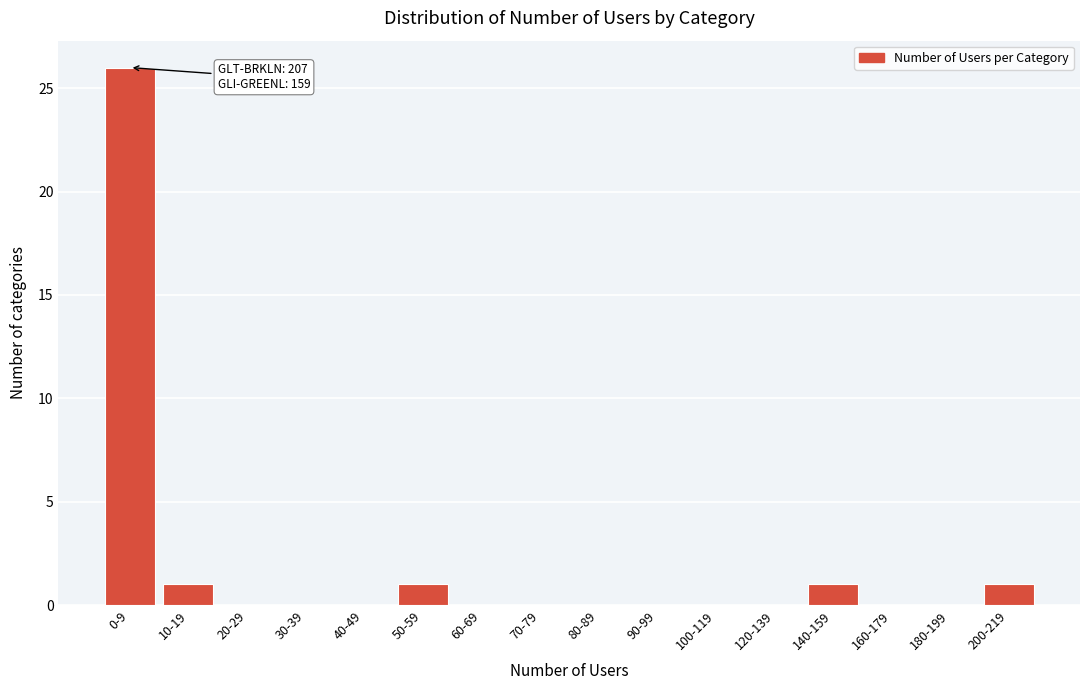

Reading right to left, list all the values displayed in this chart.

200-219=1	180-199=0	160-179=0	140-159=1	120-139=0	100-119=0	90-99=0	80-89=0	70-79=0	60-69=0	50-59=1	40-49=0	30-39=0	20-29=0	10-19=1	0-9=26